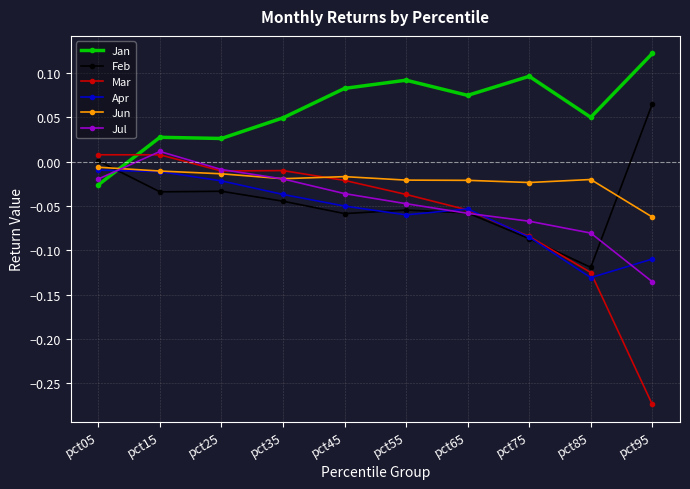

The Jun series shows -0.0 at pct45. True or false?

True